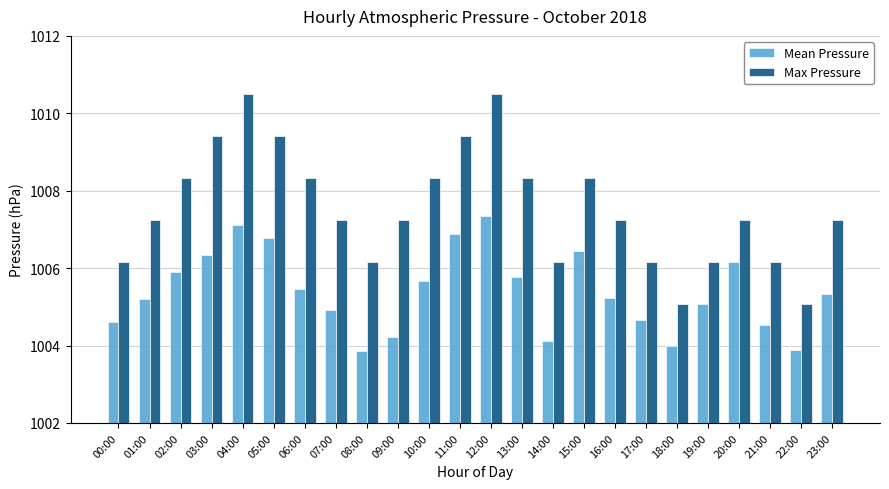

What is the label of the 5th bar from the right?

19:00